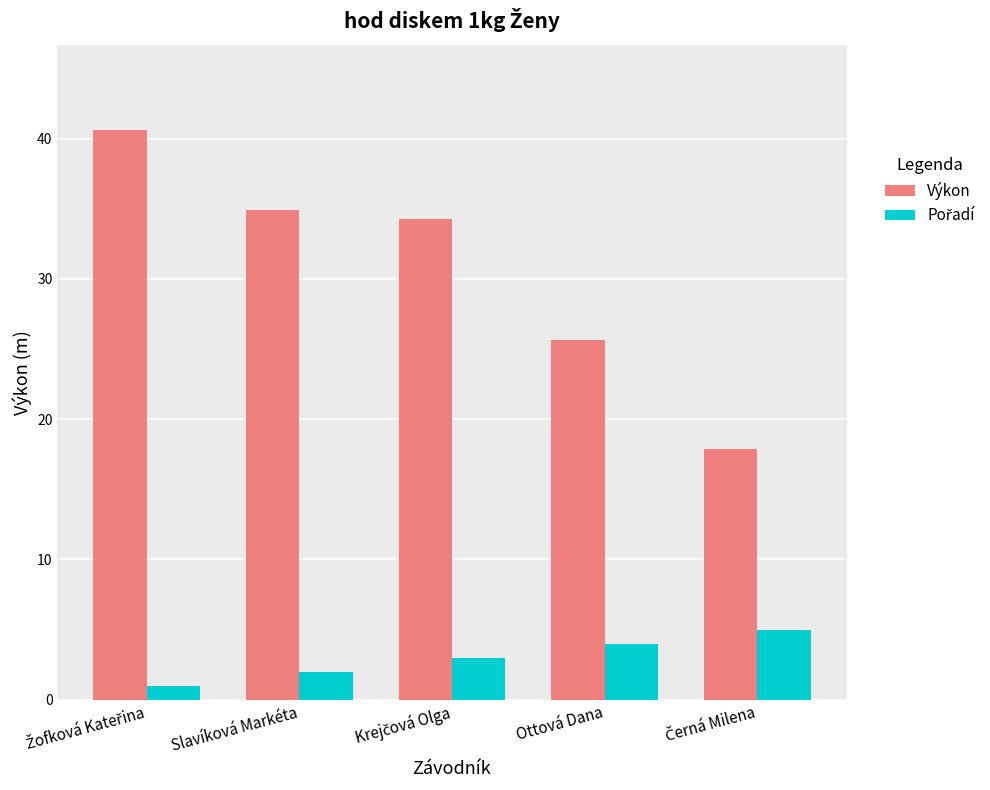

Where is Výkon nearest to the value 29?

Ottová Dana